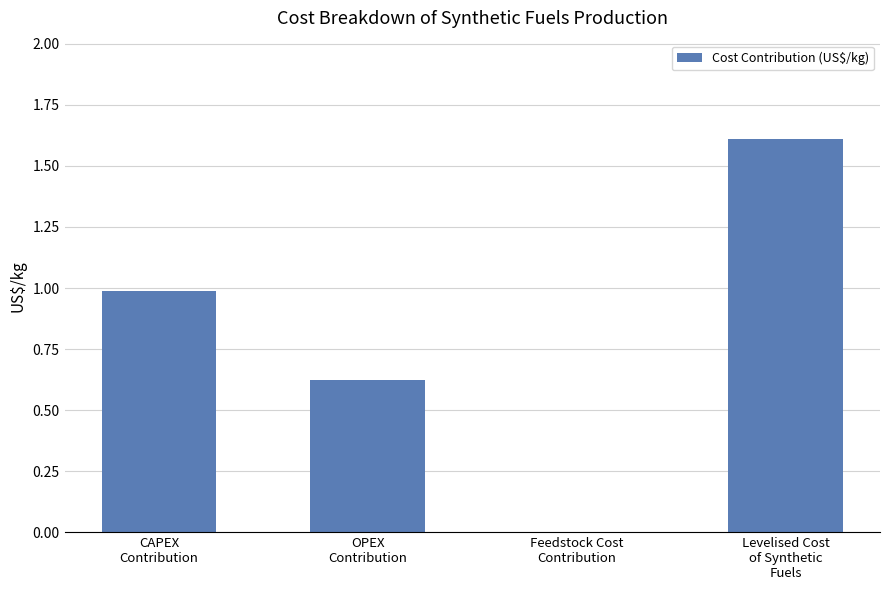

How many data points are above 0?

3